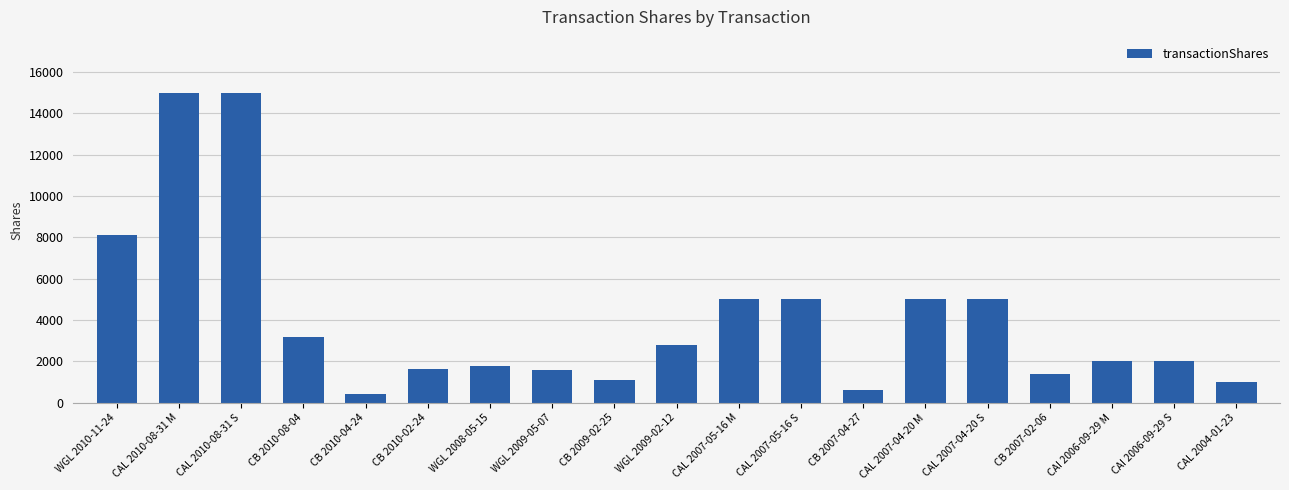

Does the chart contain any negative values?

No